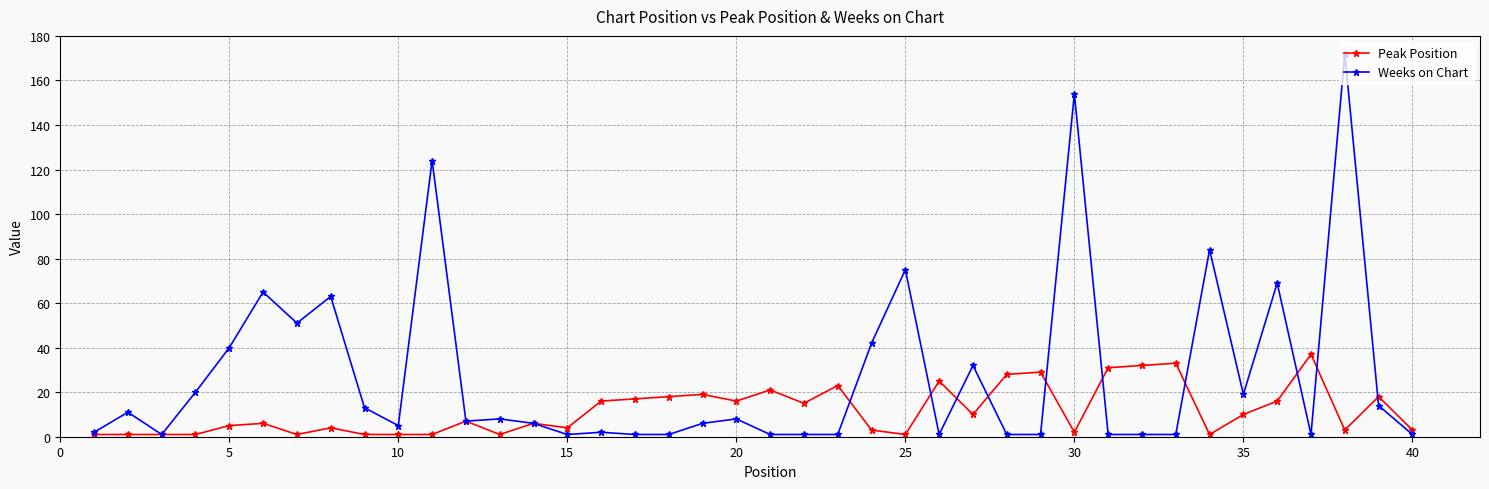

What is the maximum value for Weeks on Chart?

172